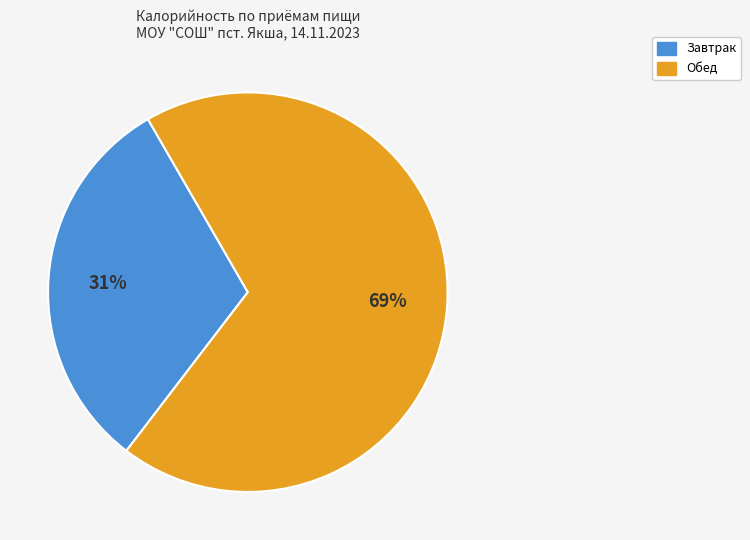

Which category accounts for the majority?

Обед